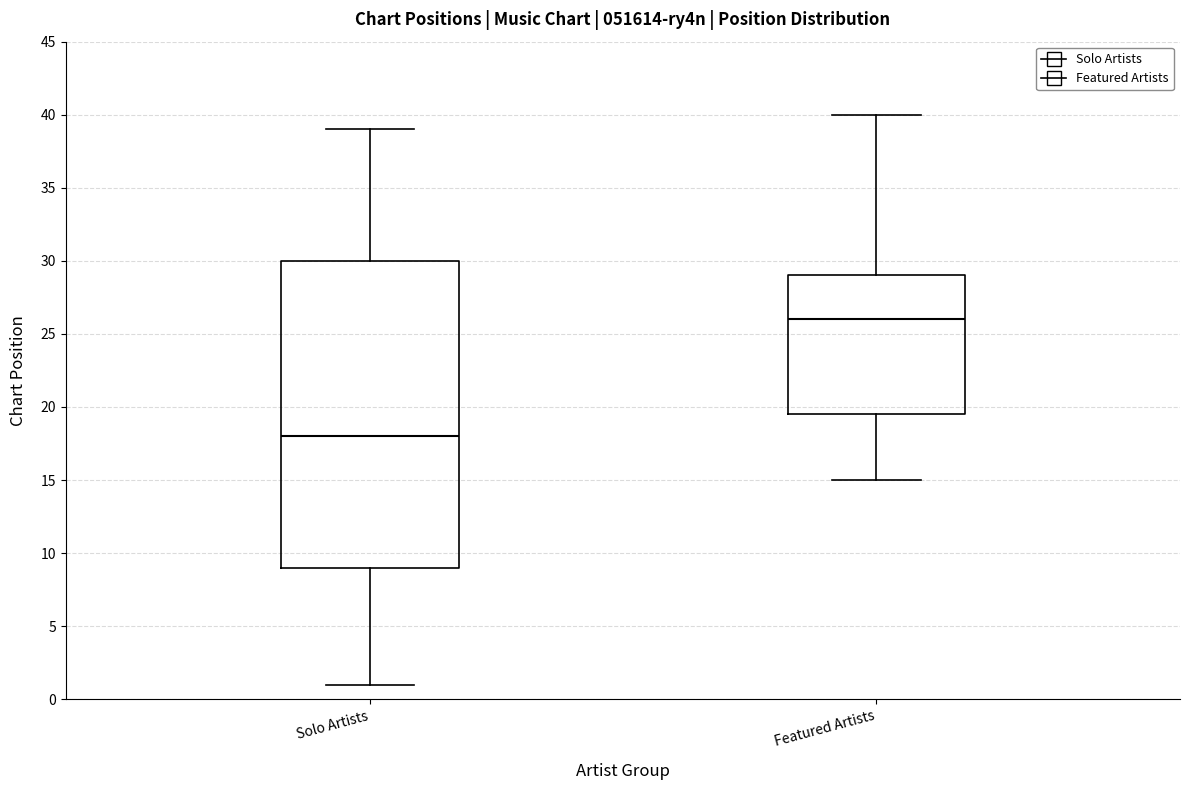

Reading left to right, transcribe this box plot: for each box, give where its median line is, the range the box spans, and where its two whiskers end, as read against the y-axis. The values are not printed on the chart, so give them approximately, as read against the axis.

Solo Artists: median 18.0, box 9.0 to 30.0, whiskers 1.0 to 39.0
Featured Artists: median 26.0, box 19.5 to 29.0, whiskers 15.0 to 40.0